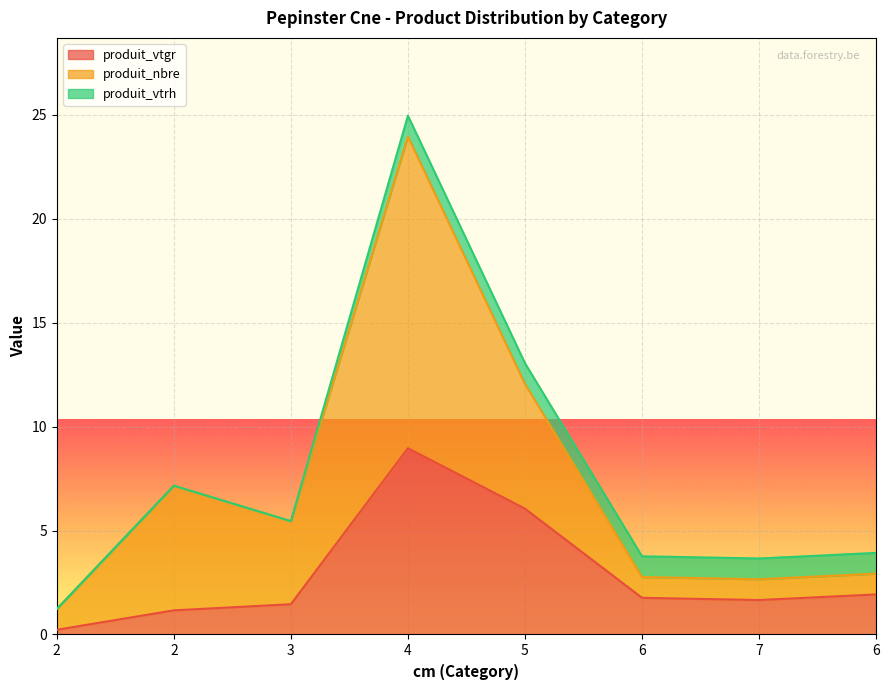

How many data points does each series have?

8